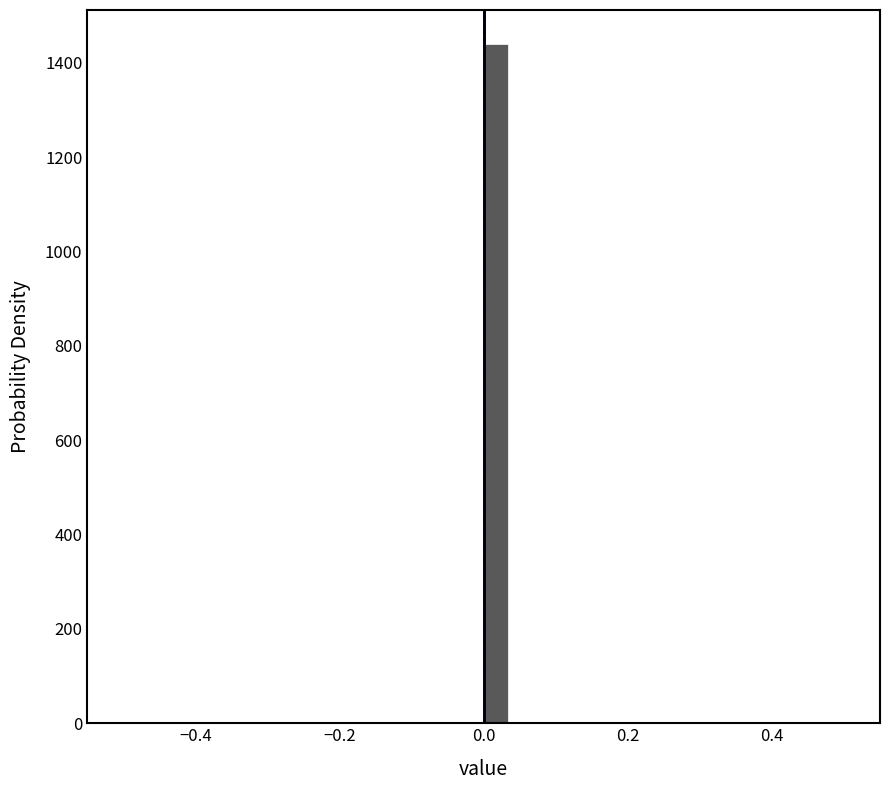

Around what value on the x-axis is the tallest bar? Give the approximate position of its centre, as read against the axis.

0.02